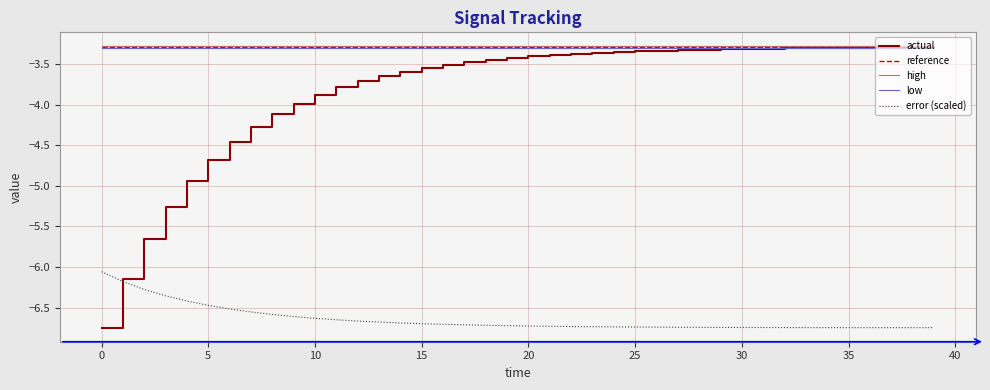

Is it true that reference equals -3.3 at 10?

True